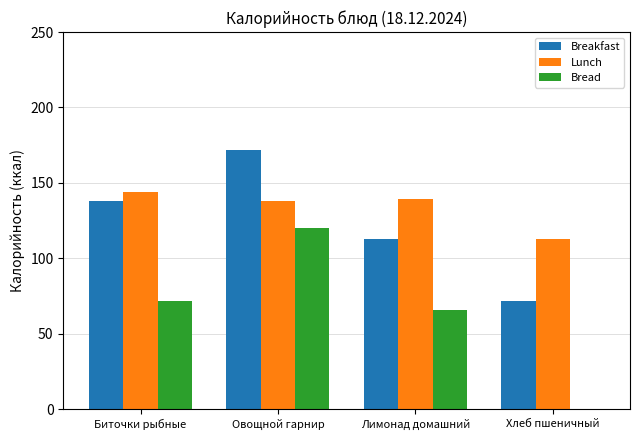

What is the sum of the Lunch values at Лимонад домашний and Хлеб пшеничный?

252